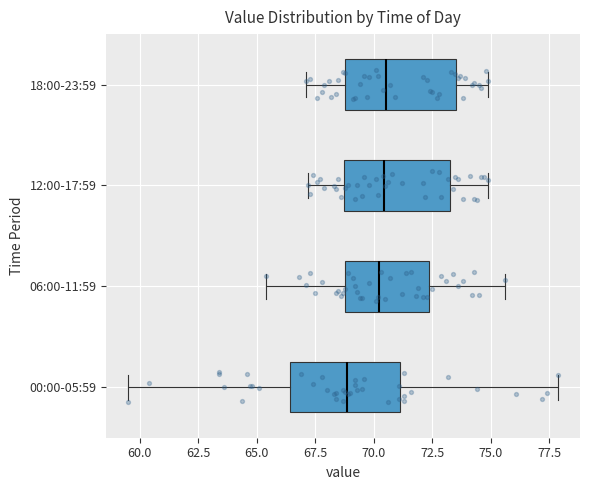

Reading bottom to top, read every box against the x-axis: the position of its median line, the range the box covers, and the ends of its whiskers. The values are not printed on the chart, so give them approximately, as read against the axis.

00:00-05:59: median 69.0, box 66.5 to 71.0, whiskers 59.5 to 78.0
06:00-11:59: median 70.5, box 69.0 to 72.5, whiskers 65.5 to 75.5
12:00-17:59: median 70.5, box 69.0 to 73.5, whiskers 67.0 to 75.0
18:00-23:59: median 70.5, box 69.0 to 73.5, whiskers 67.0 to 75.0